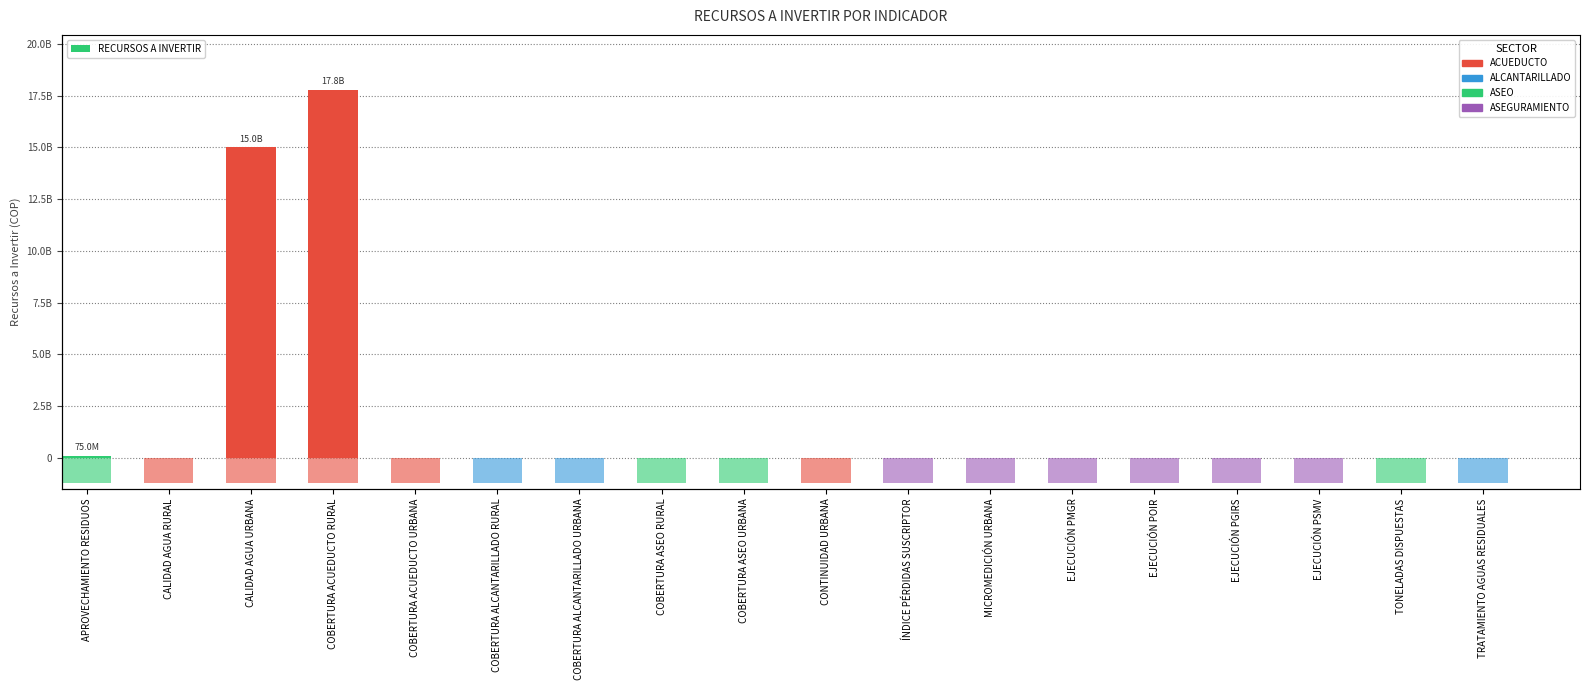

List the labels in order of value, largest first.

COBERTURA ACUEDUCTO RURAL, CALIDAD AGUA URBANA, APROVECHAMIENTO RESIDUOS, CALIDAD AGUA RURAL, COBERTURA ACUEDUCTO URBANA, COBERTURA ALCANTARILLADO RURAL, COBERTURA ALCANTARILLADO URBANA, COBERTURA ASEO RURAL, COBERTURA ASEO URBANA, CONTINUIDAD URBANA, ÍNDICE PÉRDIDAS SUSCRIPTOR, MICROMEDICIÓN URBANA, EJECUCIÓN PMGR, EJECUCIÓN POIR, EJECUCIÓN PGIRS, EJECUCIÓN PSMV, TONELADAS DISPUESTAS, TRATAMIENTO AGUAS RESIDUALES